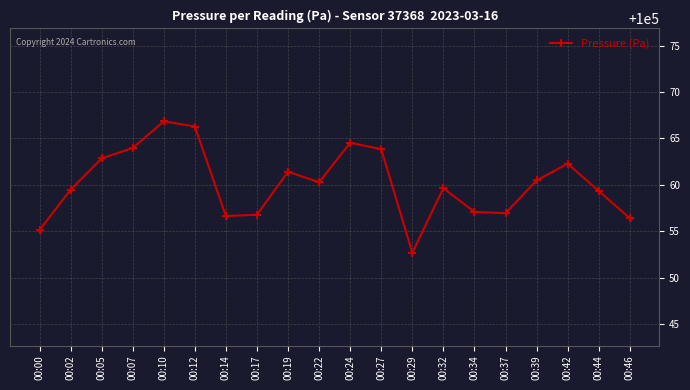

The chart shows a value of 100062.8 at 00:05. True or false?

True